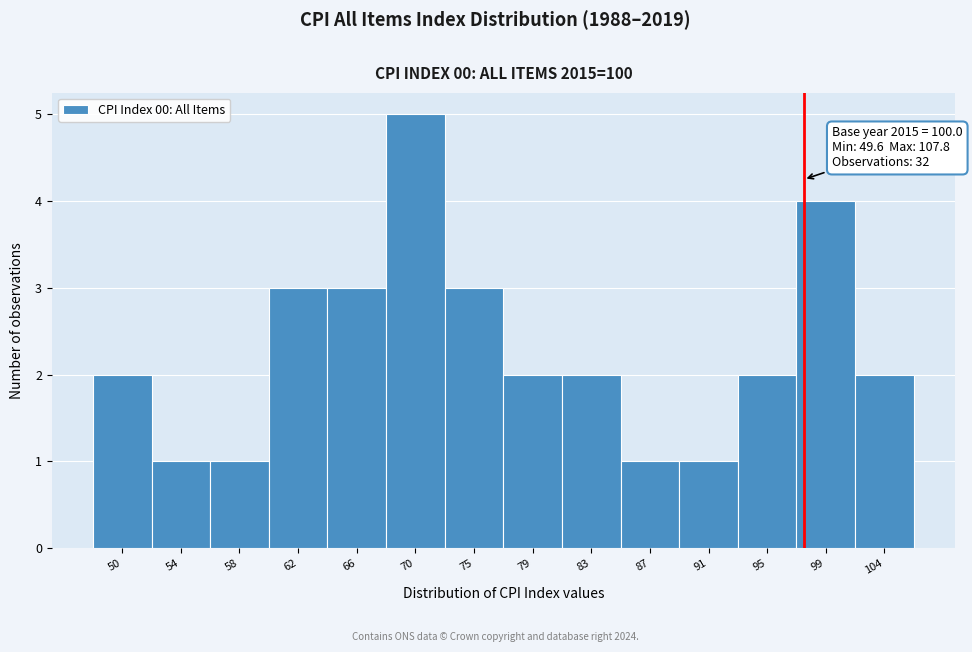

Reading left to right, what are all the values shown in this chart?

50=2	54=1	58=1	62=3	66=3	70=5	75=3	79=2	83=2	87=1	91=1	95=2	99=4	104=2